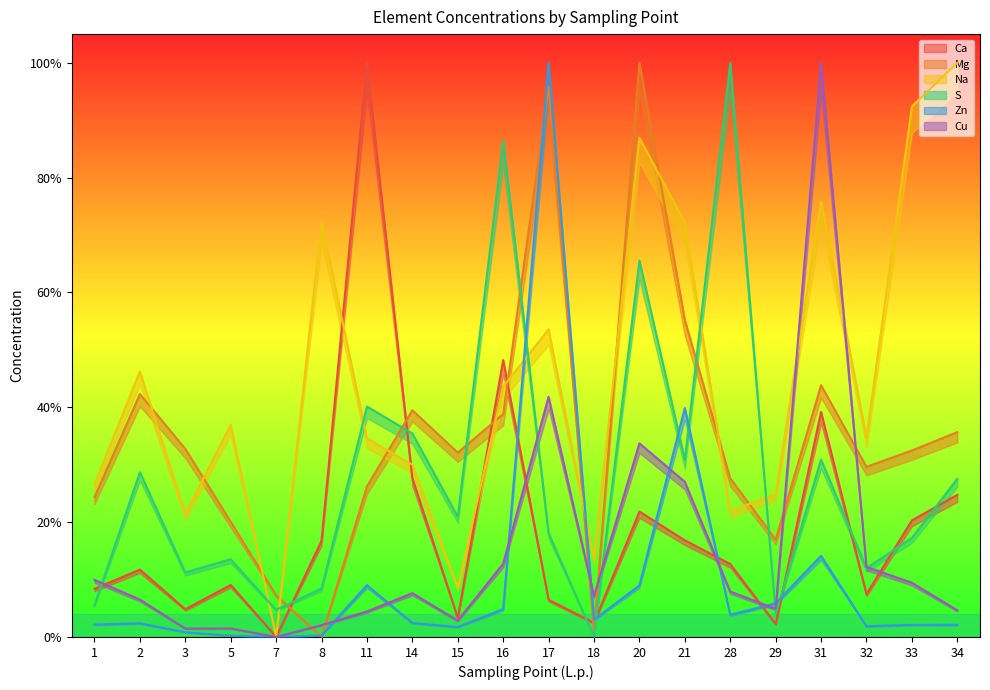

Where is the first local maximum for S?

2